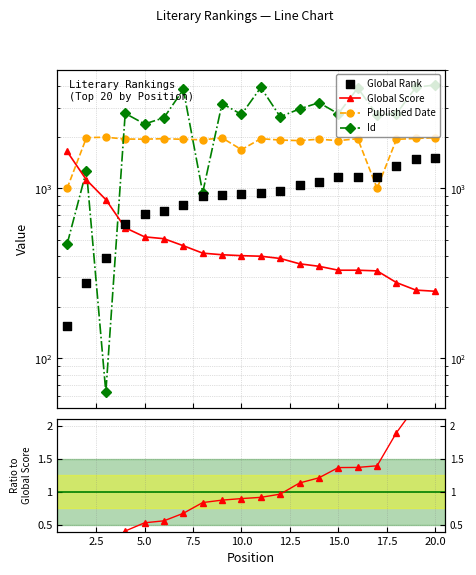

Which series has the widest spread of Y values?

Id